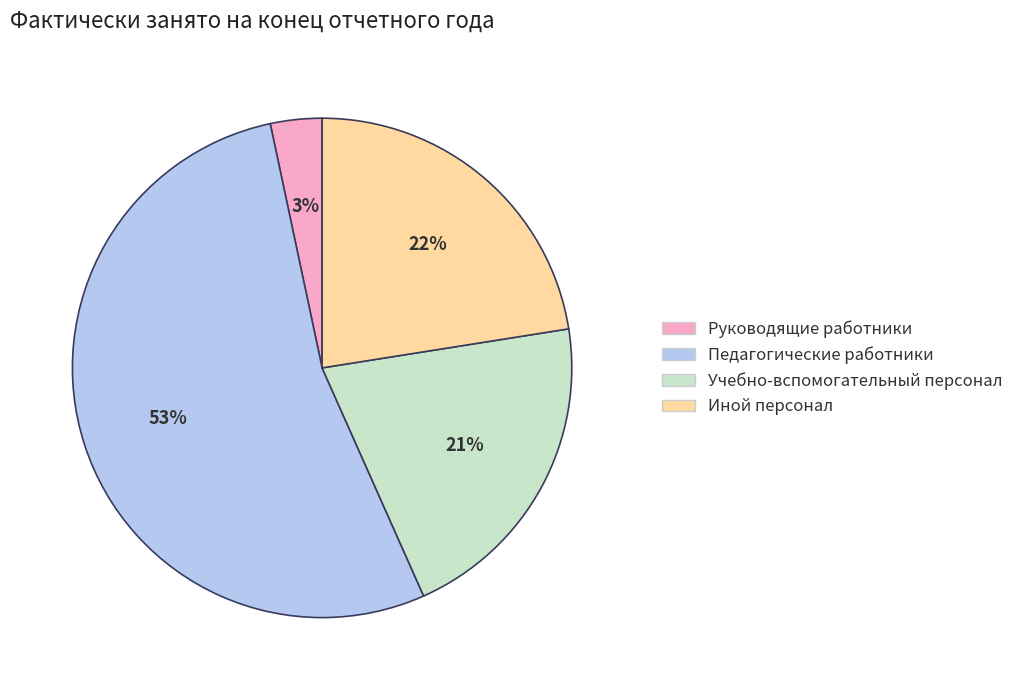

Which has a higher value, Иной персонал or Учебно-вспомогательный персонал?

Иной персонал